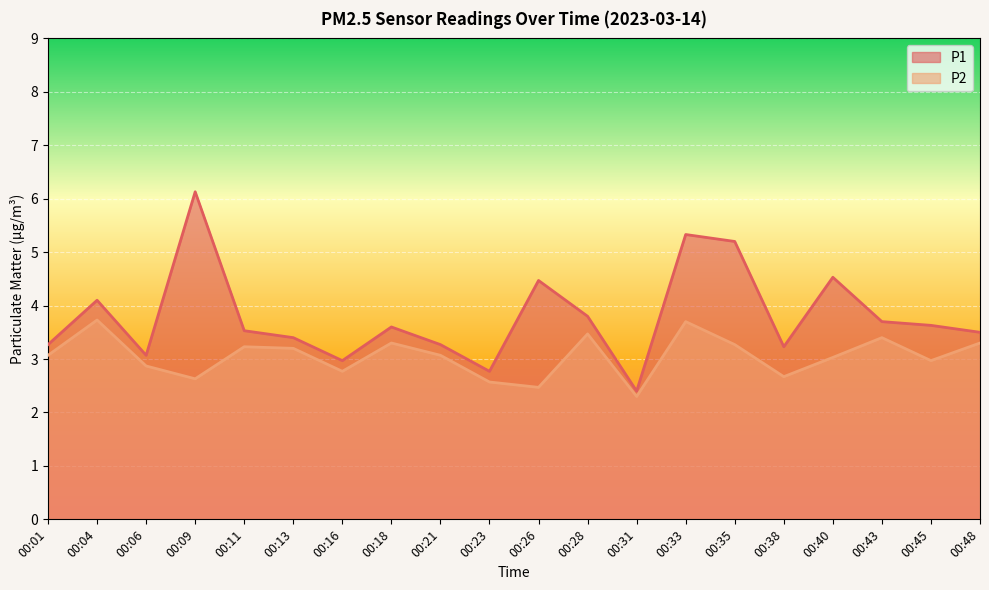

What are all the series names shown in the legend?

P1, P2